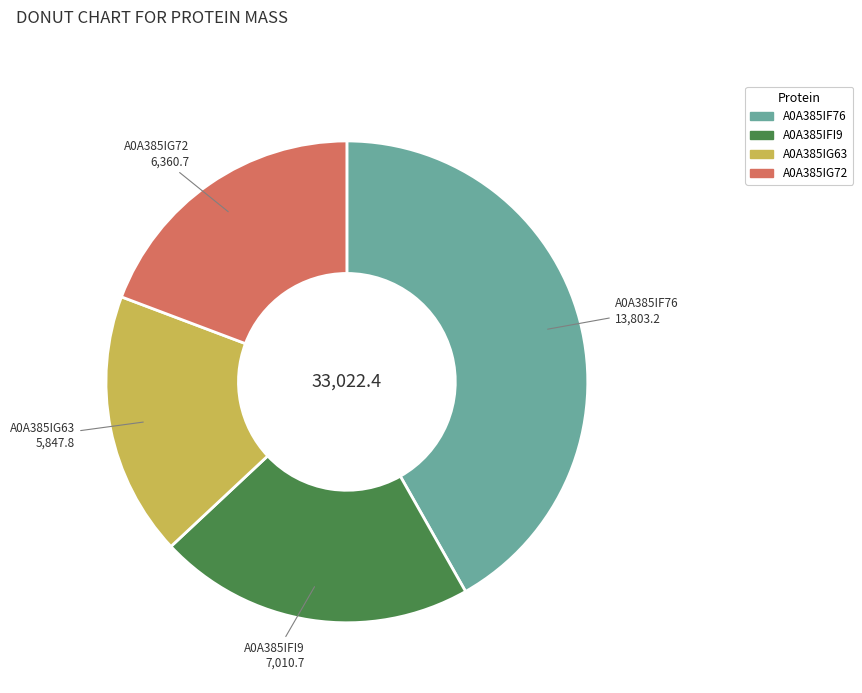

Which slice is the largest?

A0A385IF76